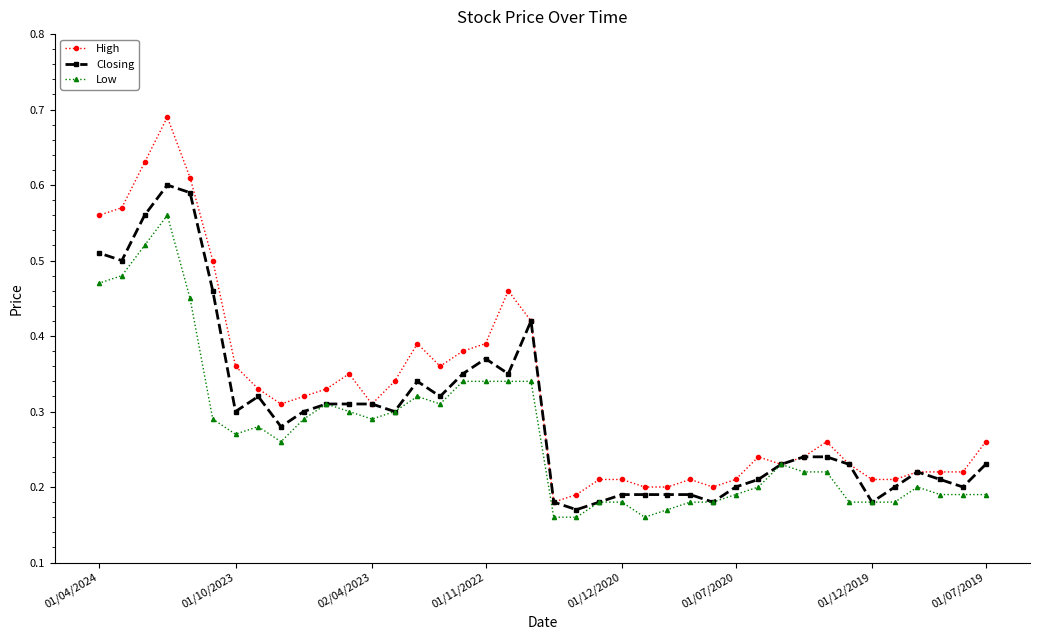

Count the High values in the range 0 to 1.

40